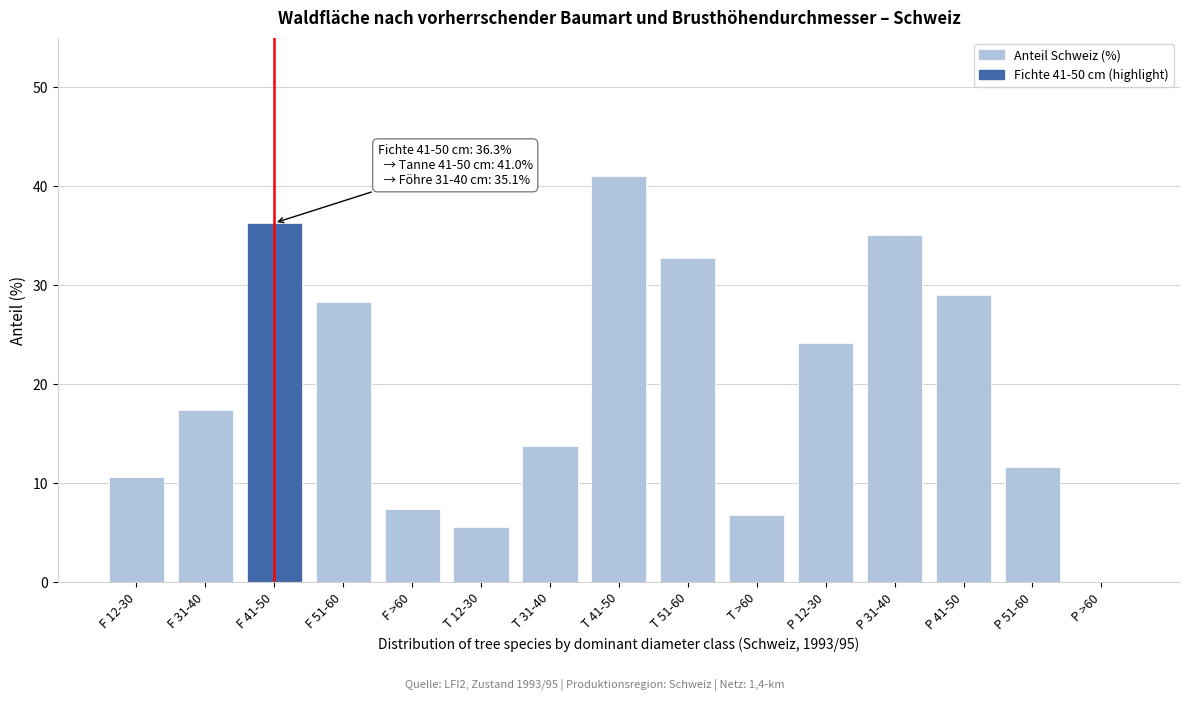

Reading right to left, extract all data points from this chart.

P >60=0.0	P 51-60=11.7	P 41-50=29.0	P 31-40=35.1	P 12-30=24.2	T >60=6.8	T 51-60=32.8	T 41-50=41.0	T 31-40=13.8	T 12-30=5.6	F >60=7.4	F 51-60=28.3	F 41-50=36.3	F 31-40=17.4	F 12-30=10.6